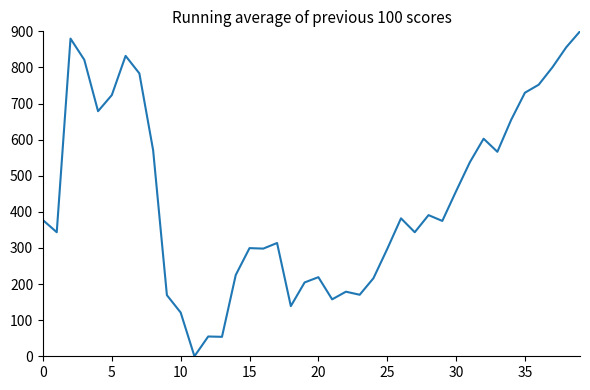

How many positive values are there?

39